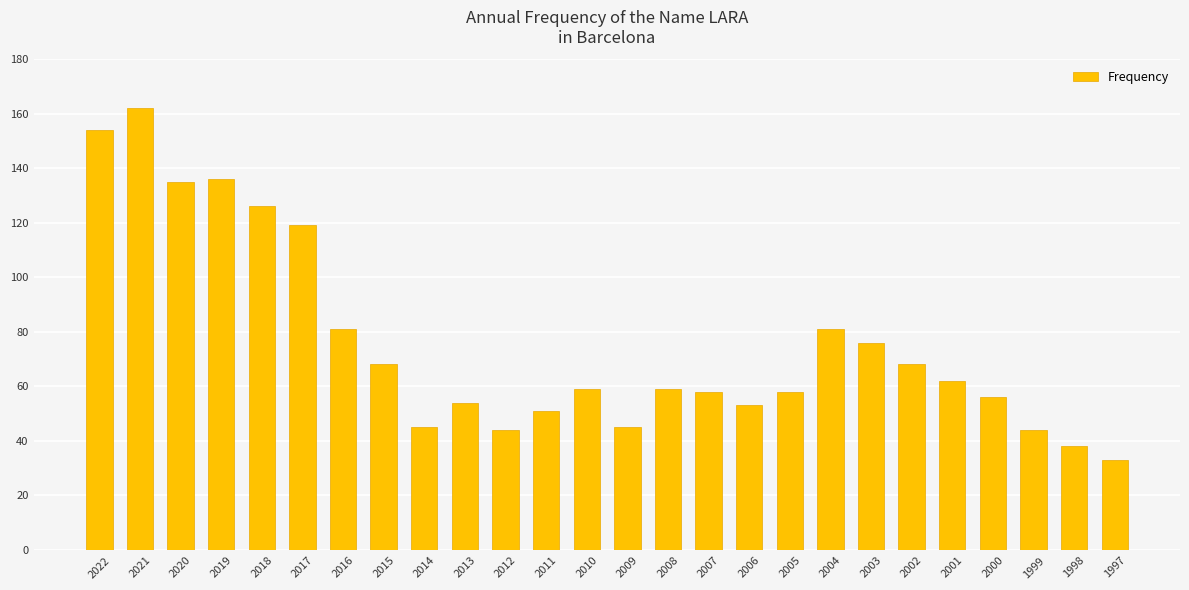

How many distinct data groups are displayed?

1